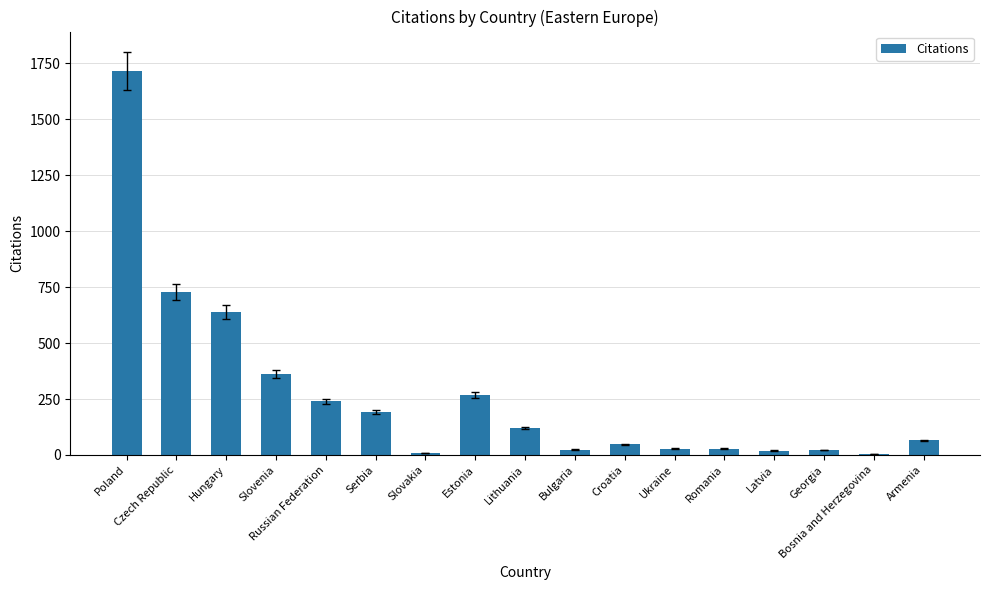

Between Hungary and Romania, which is larger?

Hungary